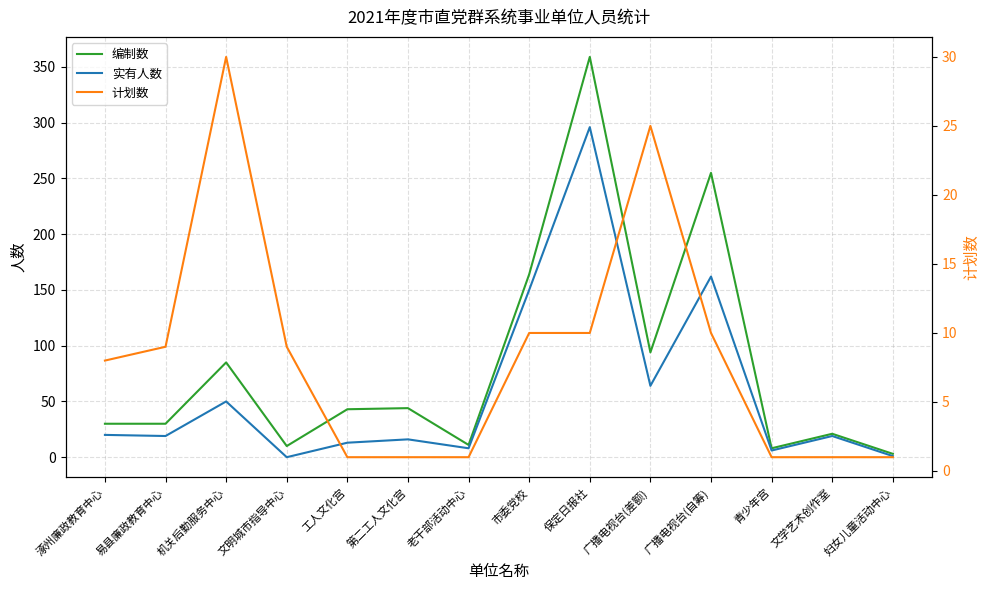

Rank the series at 第二工人文化宫 from highest to lowest value.

编制数, 实有人数, 计划数